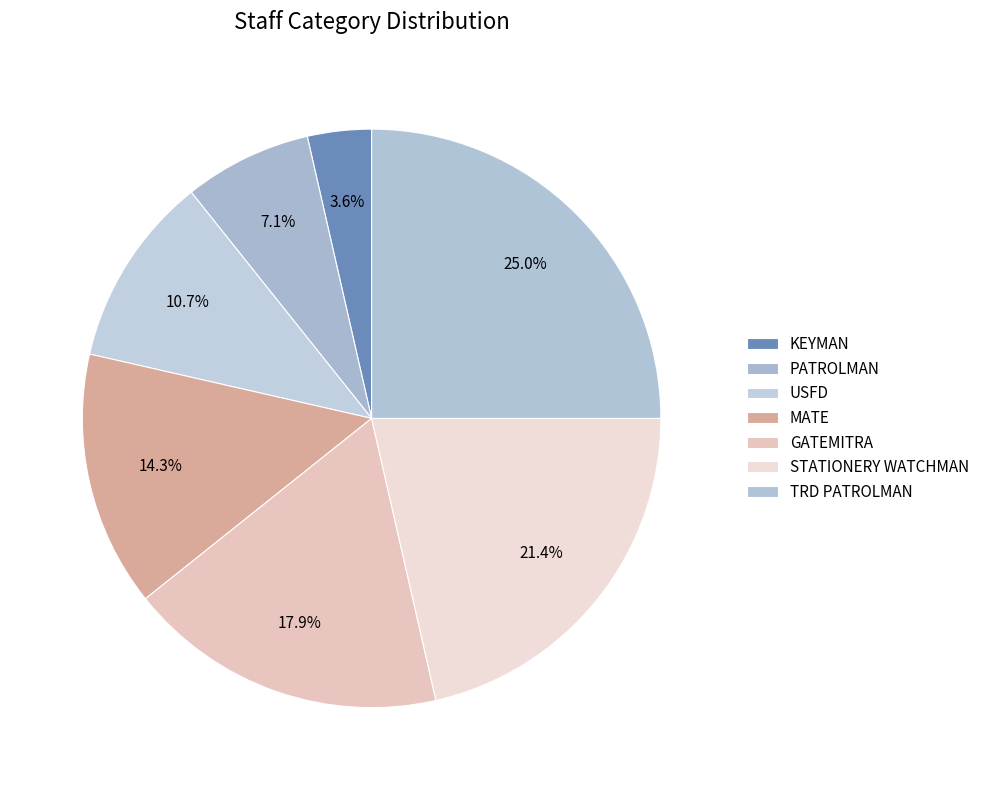

To the nearest percent, what is the difference between the largest and smallest slice percentages?

21%